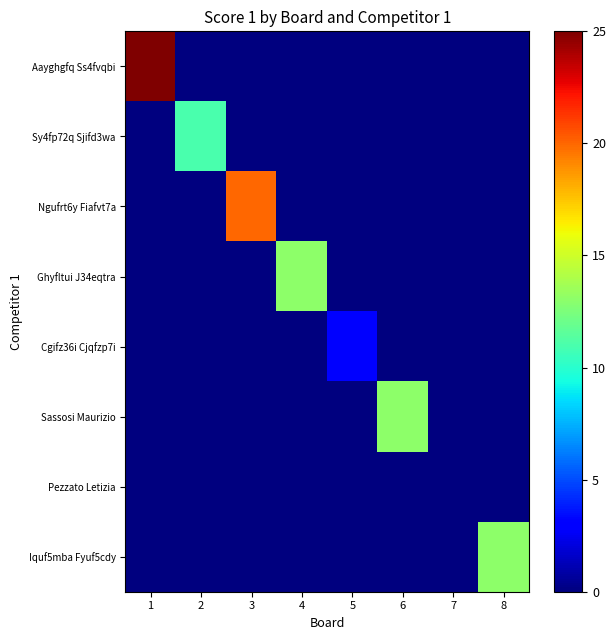

Rank the series by their maximum value, from highest to lowest.

Aayghgfq Ss4fvqbi, Ngufrt6y Fiafvt7a, Ghyfltui J34eqtra, Sassosi Maurizio, Iquf5mba Fyuf5cdy, Sy4fp72q Sjifd3wa, Cgifz36i Cjqfzp7i, Pezzato Letizia